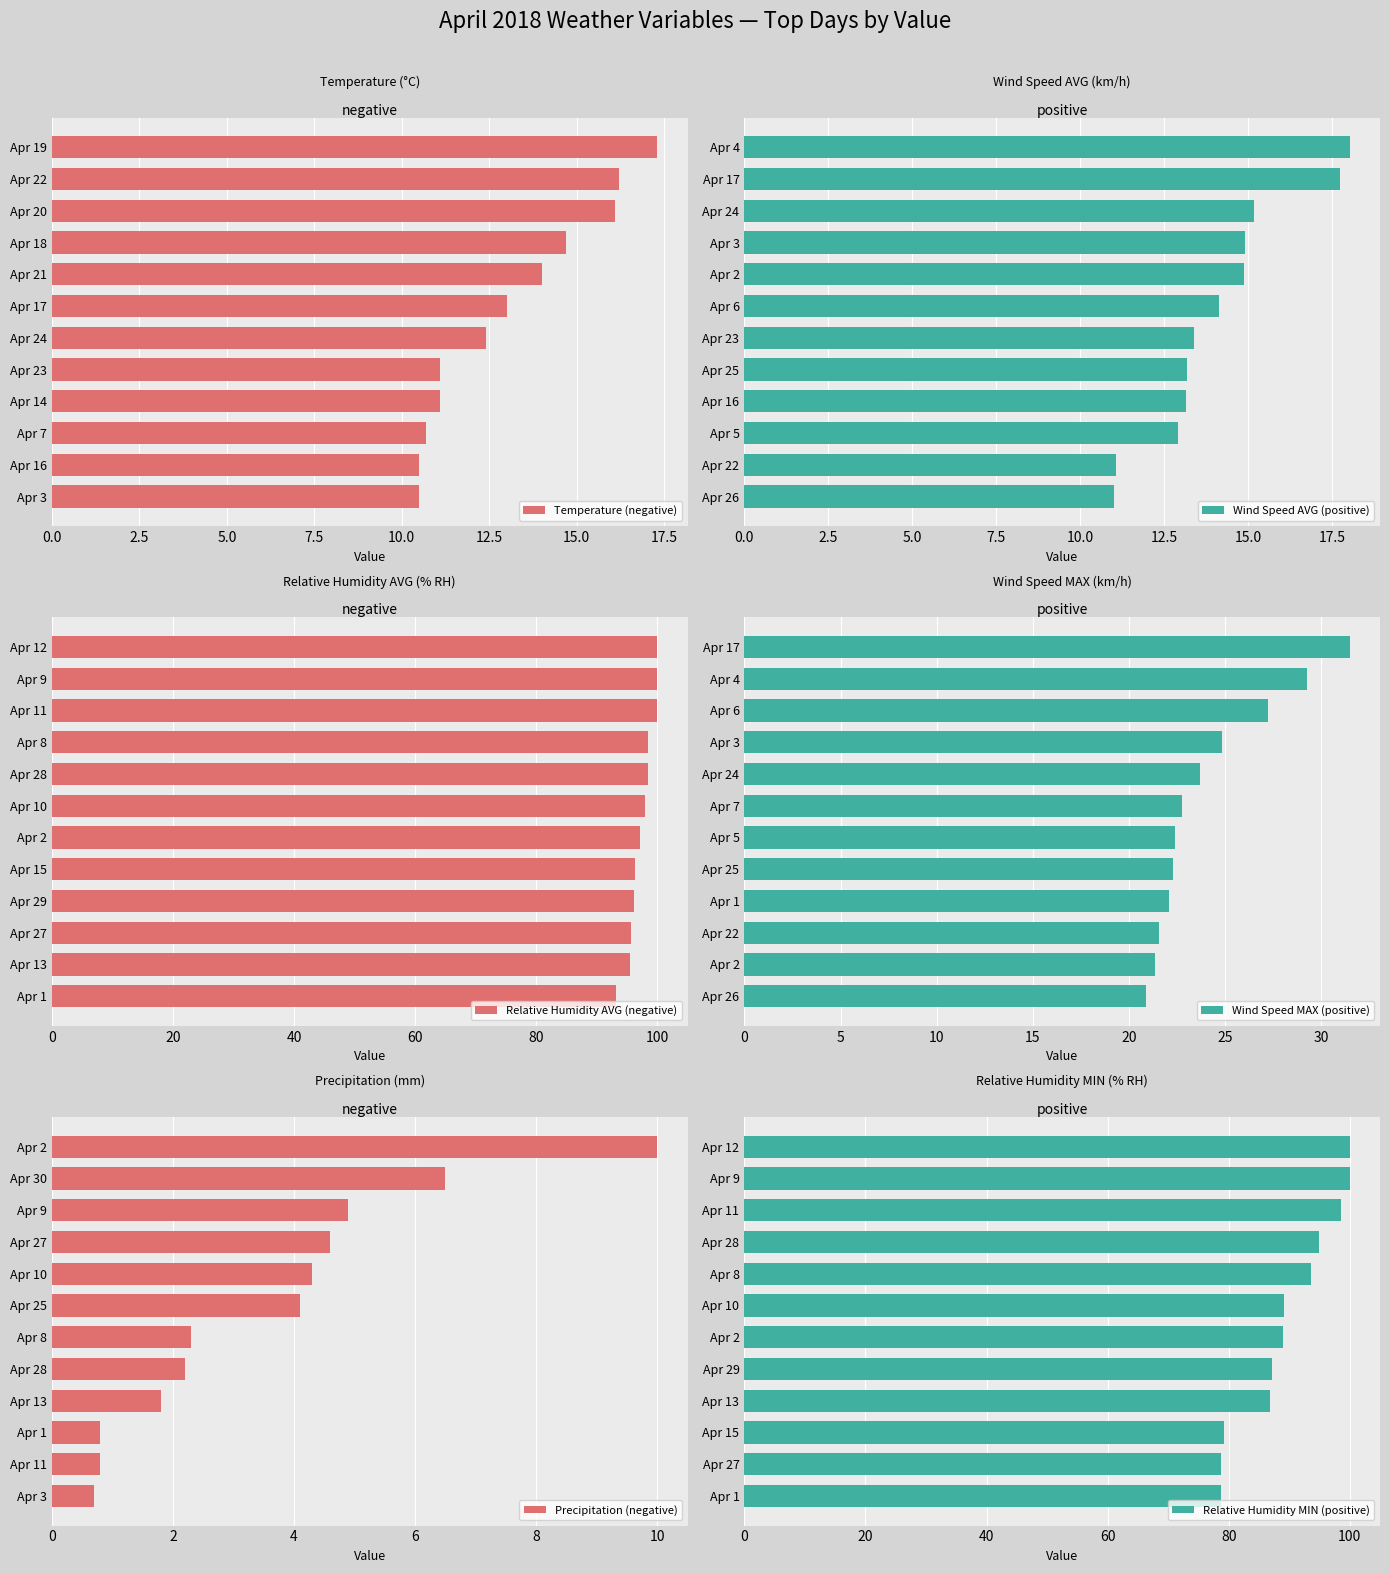

What is the sum of all Temperature (negative) values?

157.6